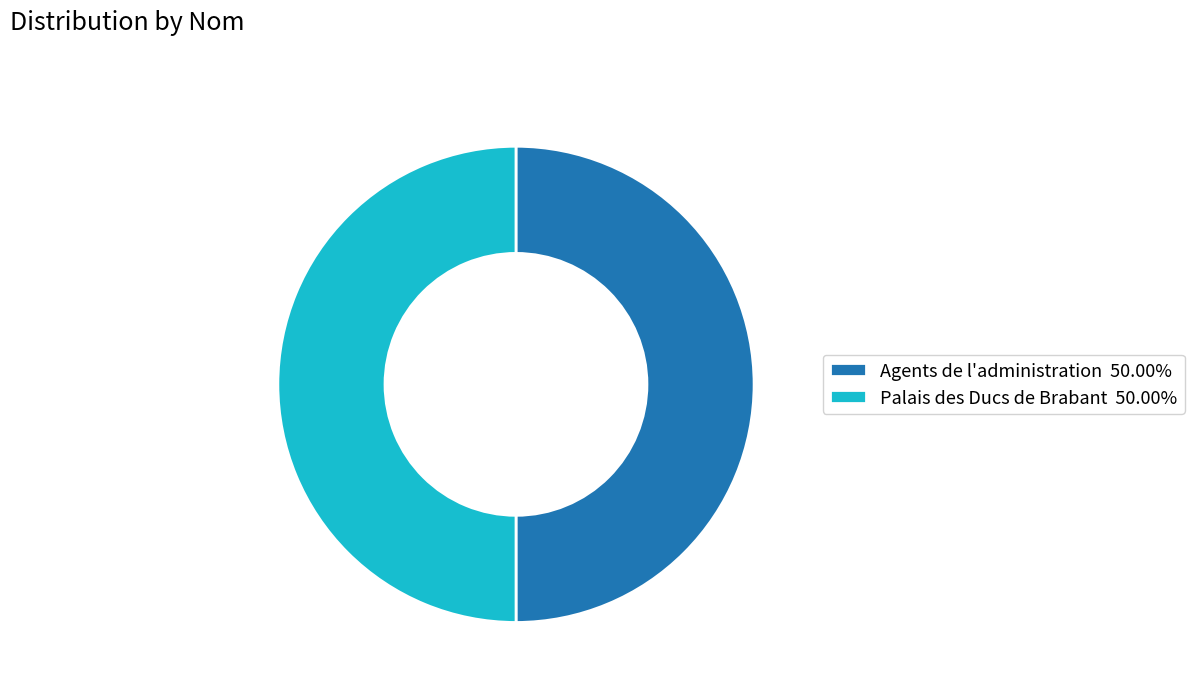

How many segments does this pie chart have?

2